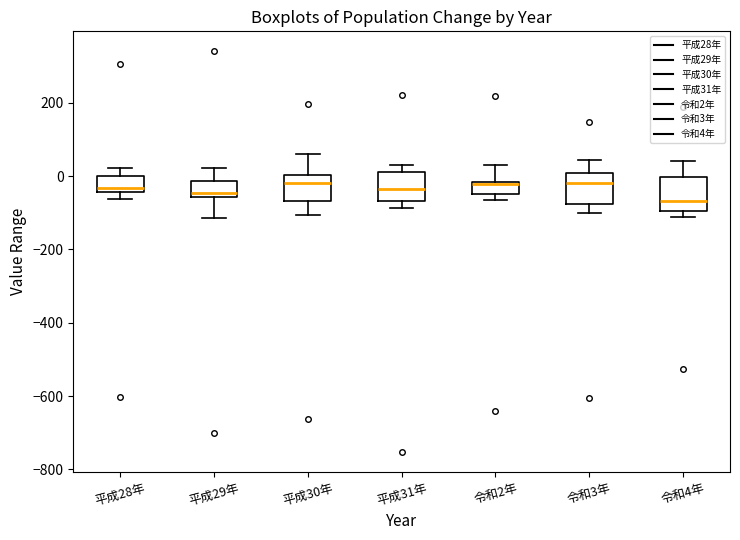

Reading left to right, read every box against the y-axis: the position of its median line, the range the box covers, and the ends of its whiskers. The values are not printed on the chart, so give them approximately, as read against the axis.

平成28年: median -40 (just above the box's lower edge), box -40 to 0, whiskers -60 to 20
平成29年: median -40, box -60 to -20, whiskers -120 to 20
平成30年: median -20, box -60 to 0, whiskers -100 to 60
平成31年: median -40, box -60 to 20, whiskers -80 to 40
令和2年: median -20 (drawn on the box's upper edge), box -60 to -20, whiskers -60 (just below the box's lower edge) to 20
令和3年: median -20, box -80 to 0, whiskers -100 to 40
令和4年: median -60, box -100 to 0, whiskers -120 to 40